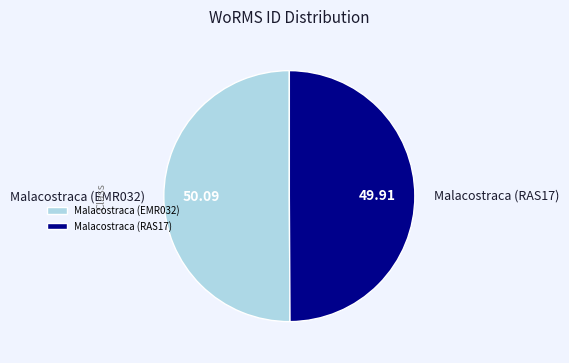

Do Malacostraca (EMR032) and Malacostraca (RAS17) together represent more than half of the pie?

Yes